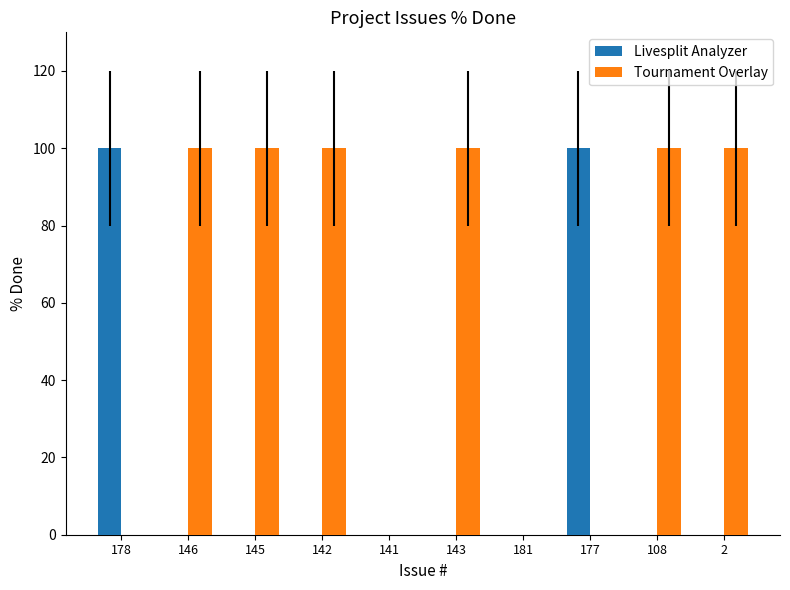

What is the average value of the Tournament Overlay series?

60